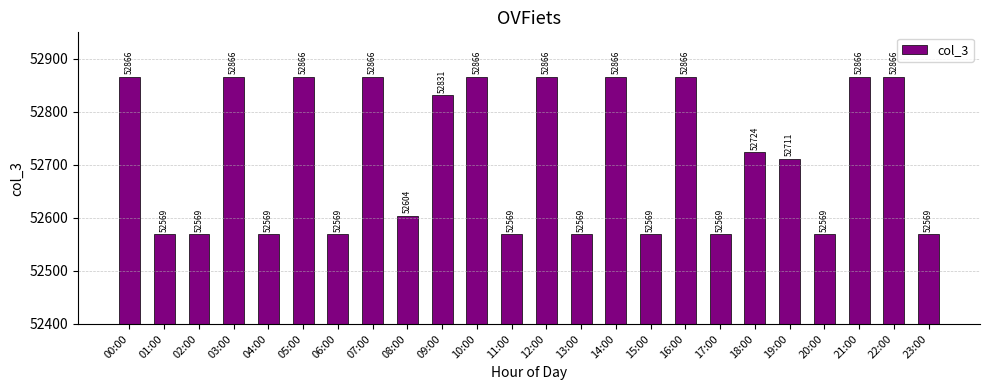

Count the values in the range 52569 to 52866.

24